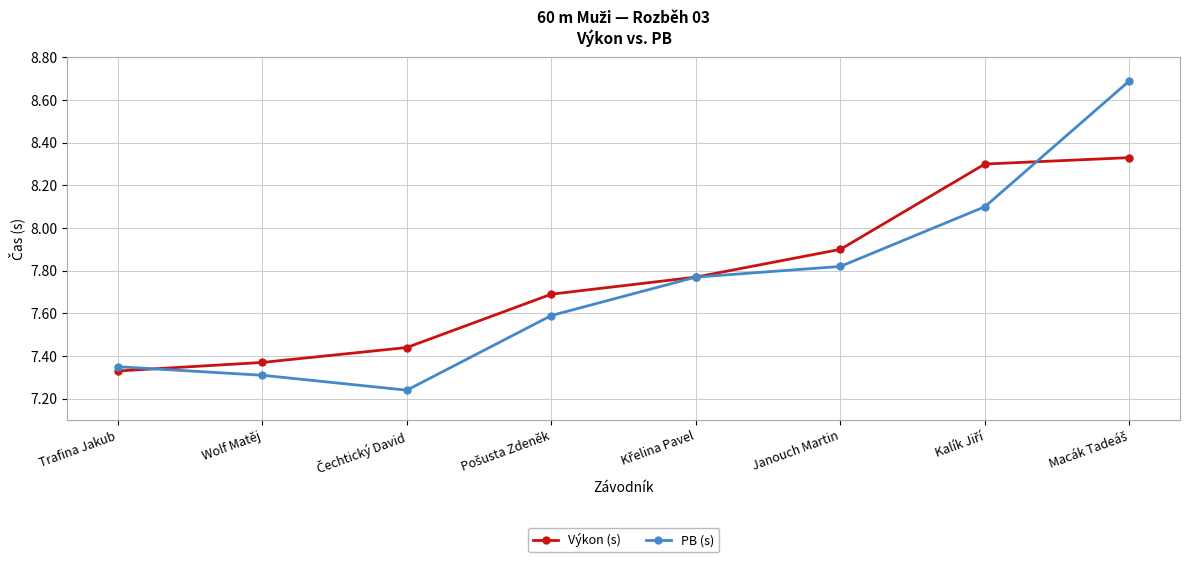

What is the maximum value shown in the chart?

8.7